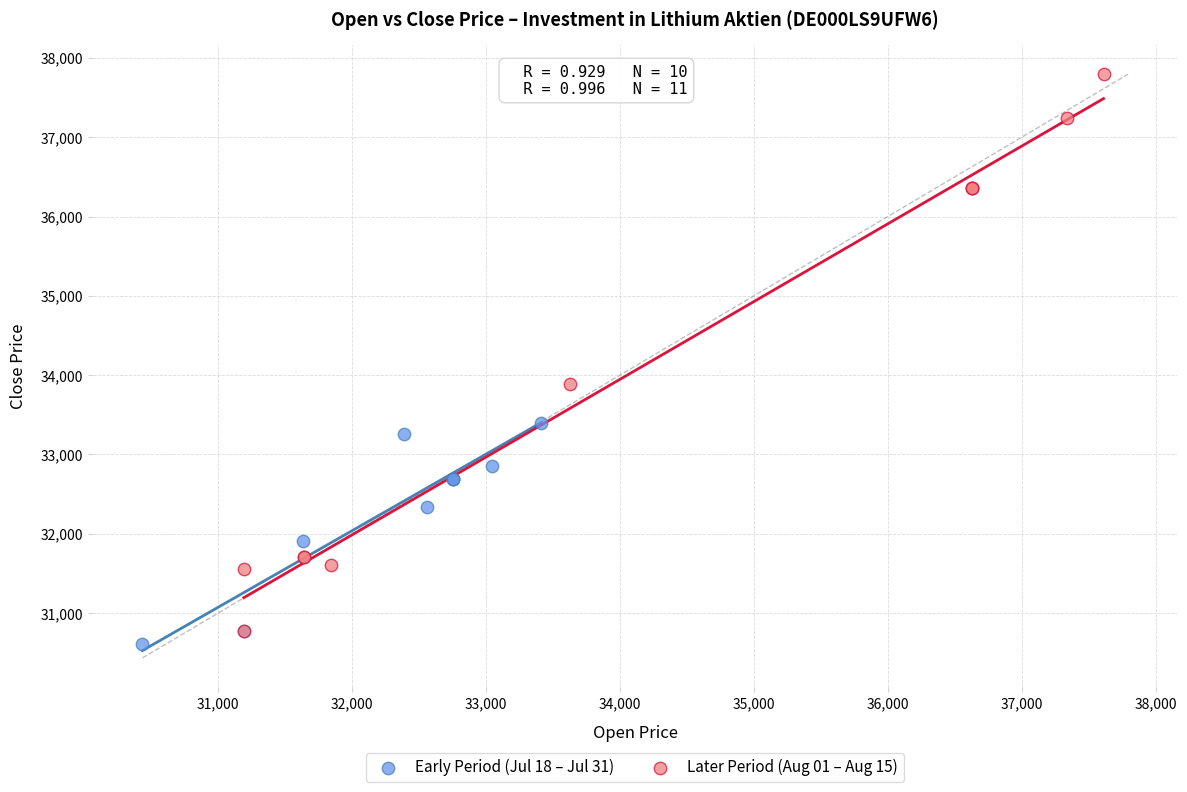

Which series has the widest spread of Y values?

Later Period (Aug 01 – Aug 15)